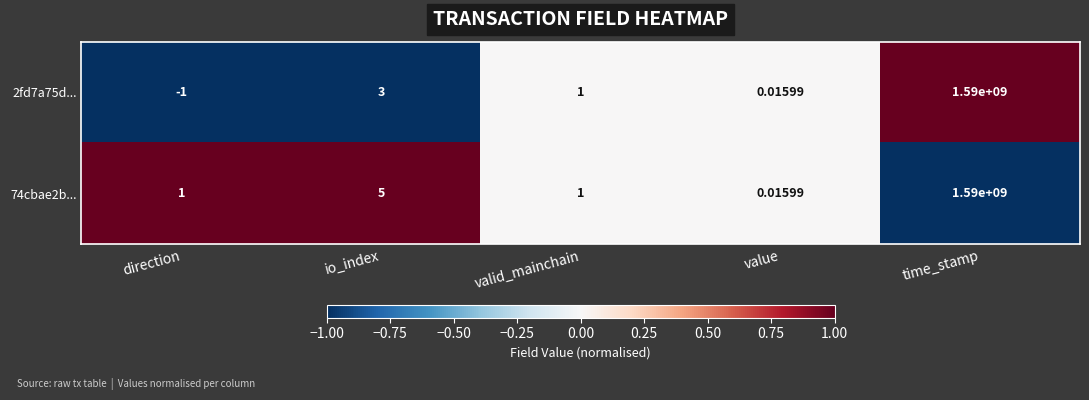

At which label is 74cbae2b... closest to 795000000?

io_index